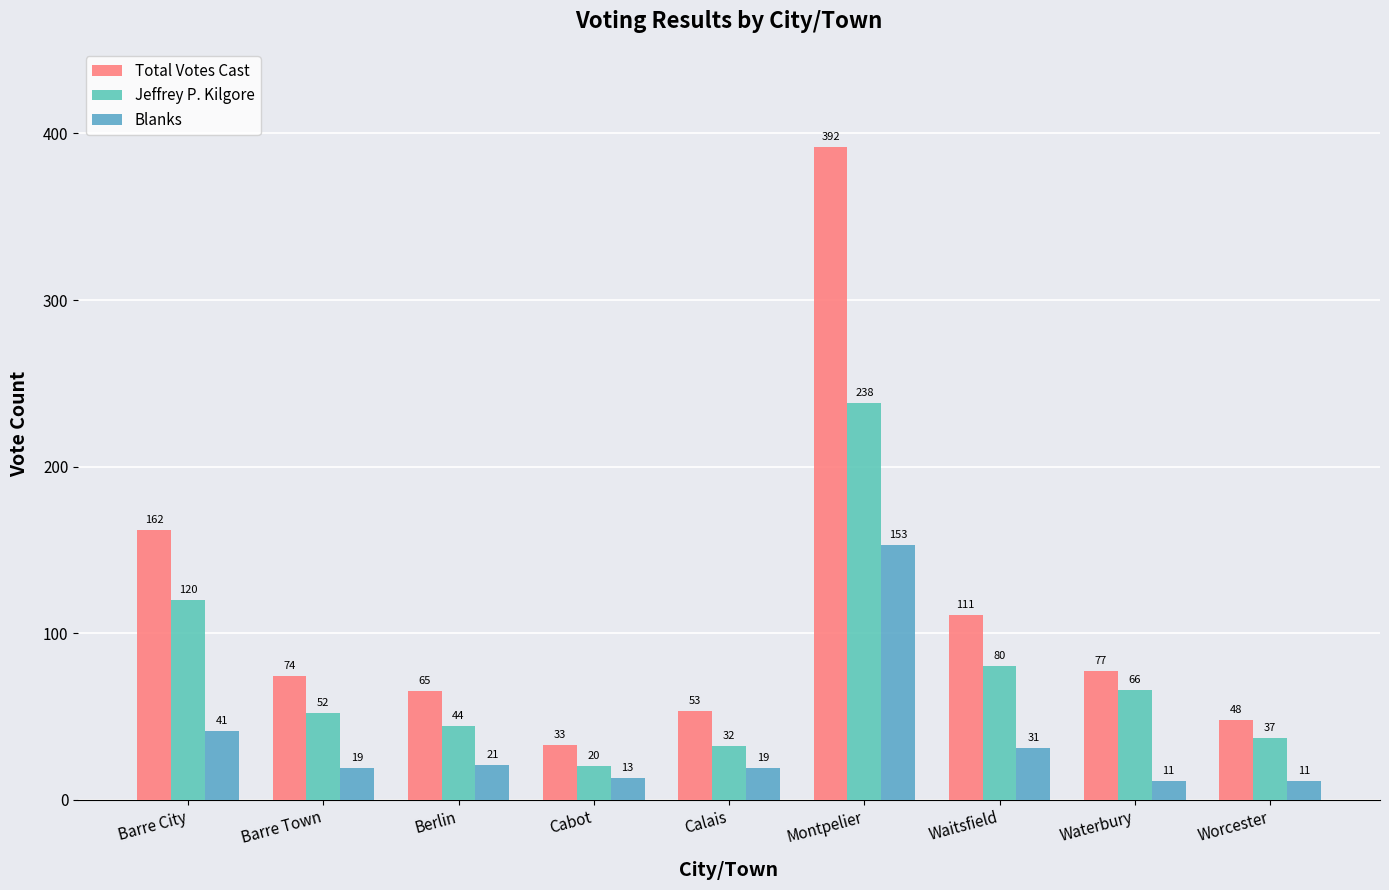

Where is Blanks nearest to the value 82?

Barre City